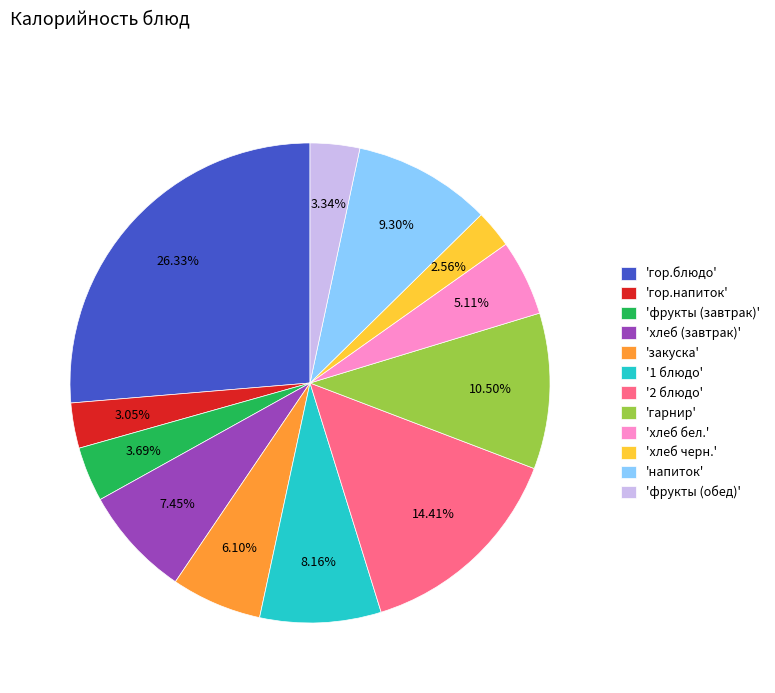

How many slices are in this pie chart?

12